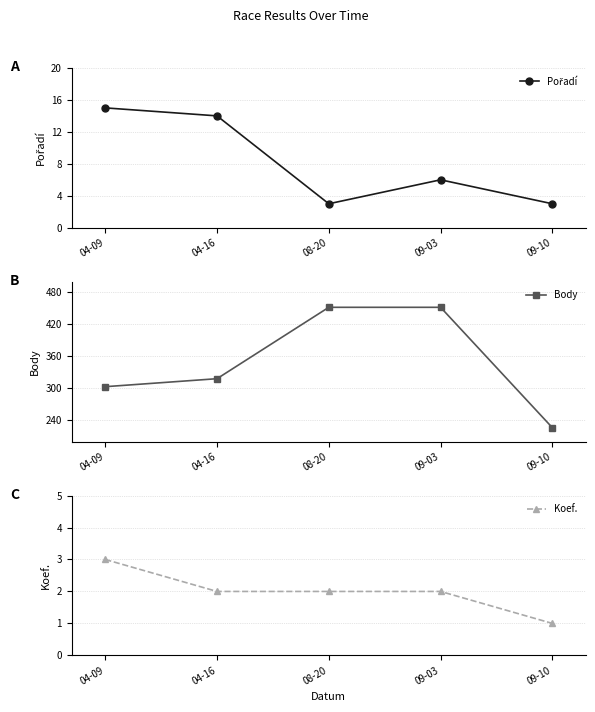

Read the Pořadí value at 09-10, to the nearest 5.

5